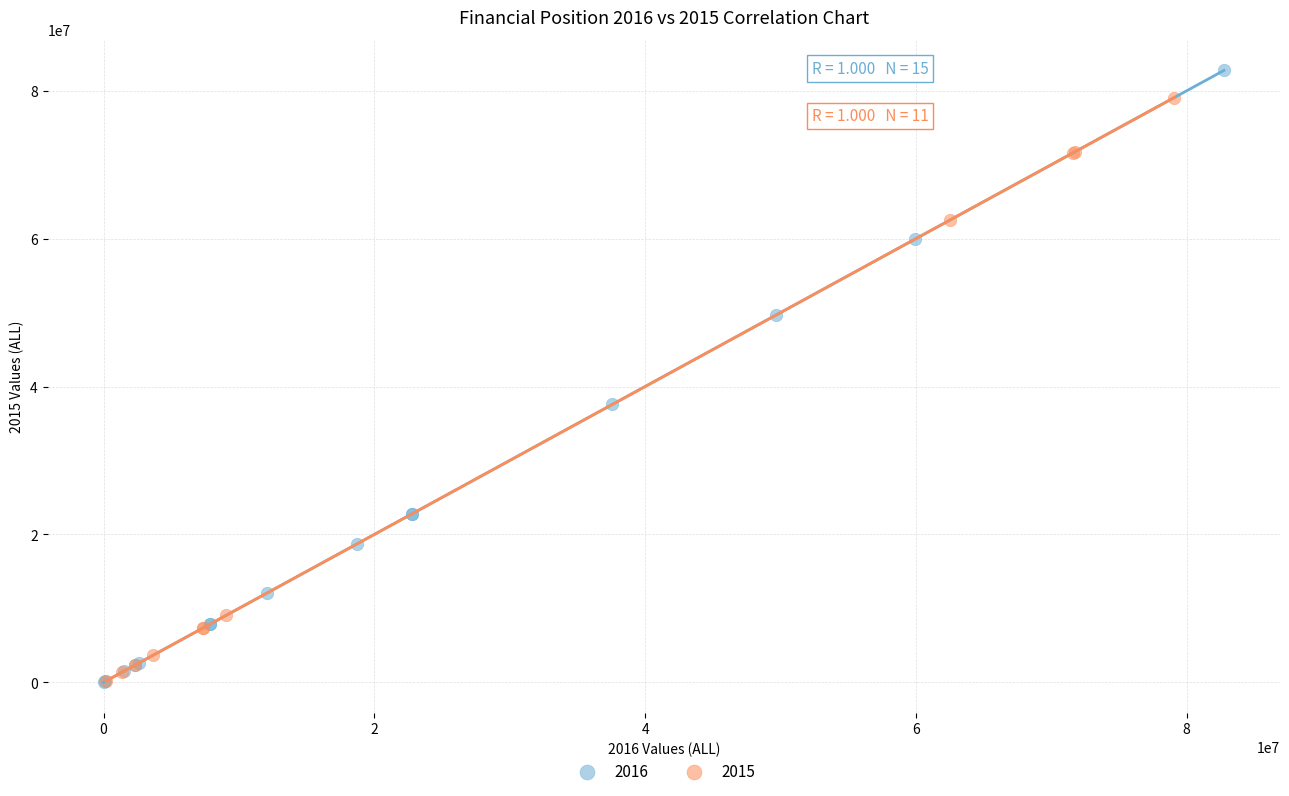

Which series has the largest Y range (max minus min)?

2016